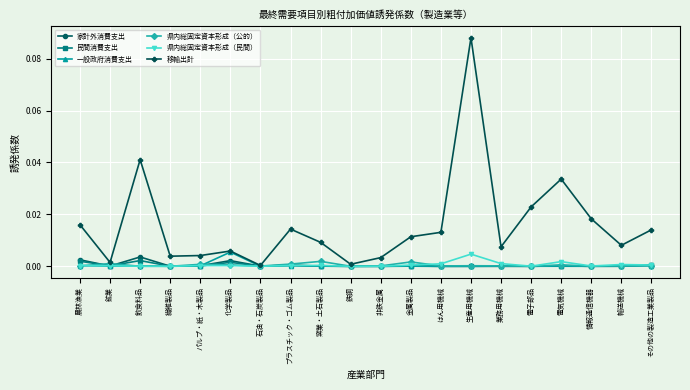

Between 生産用機械 and その他の製造工業製品, which series saw the biggest shift?

移輸出計